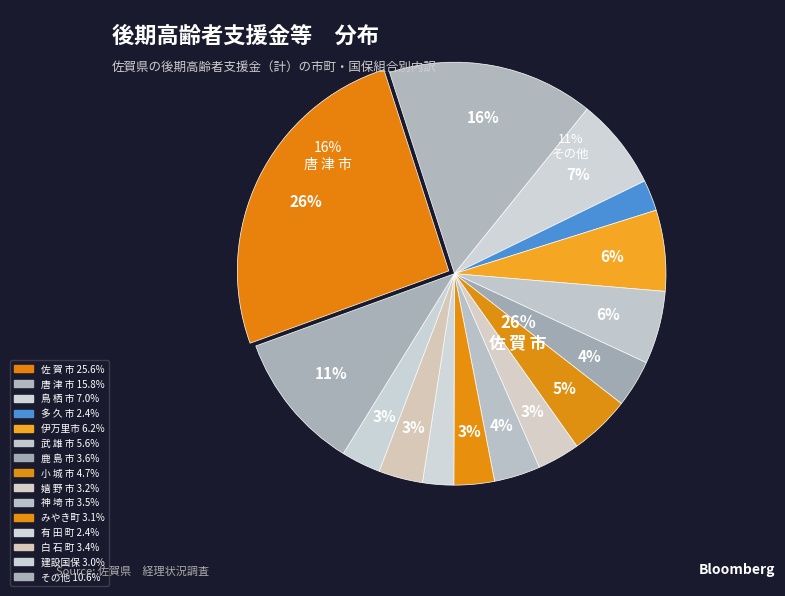

To the nearest percent, what is the difference between the 武 雄 市 and 有 田 町 slice percentages?

3%